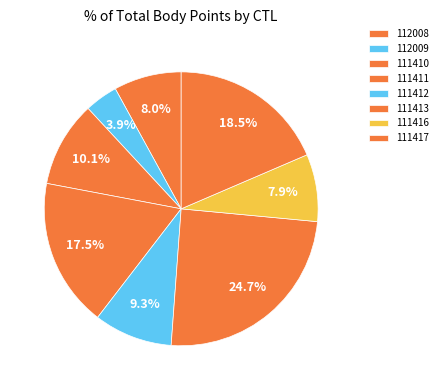

Is the sum of 112008 and 111417 greater than half?

No